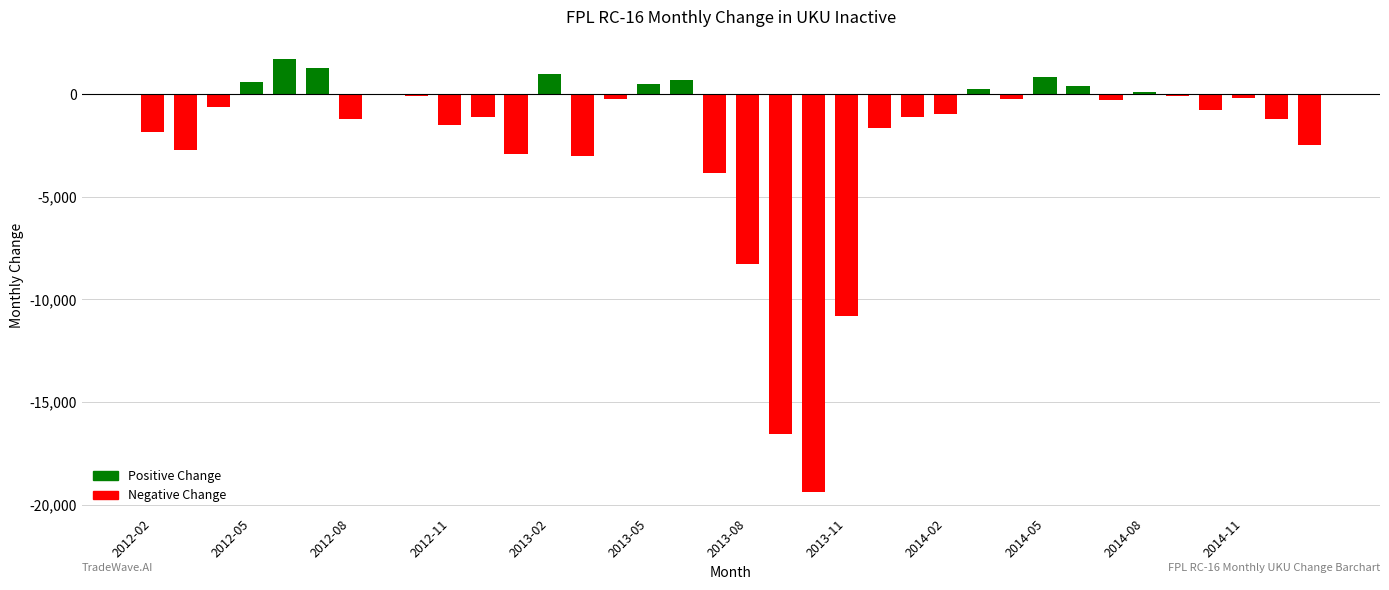

What is the maximum value shown in the chart?

1726